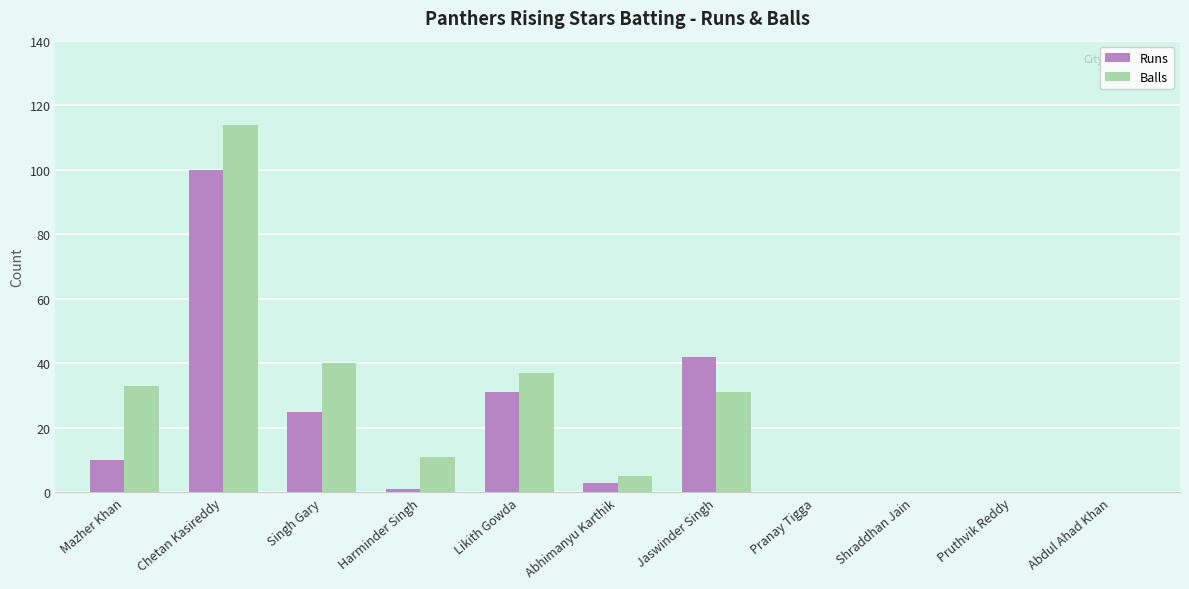

Which series changed the most between Mazher Khan and Harminder Singh?

Balls